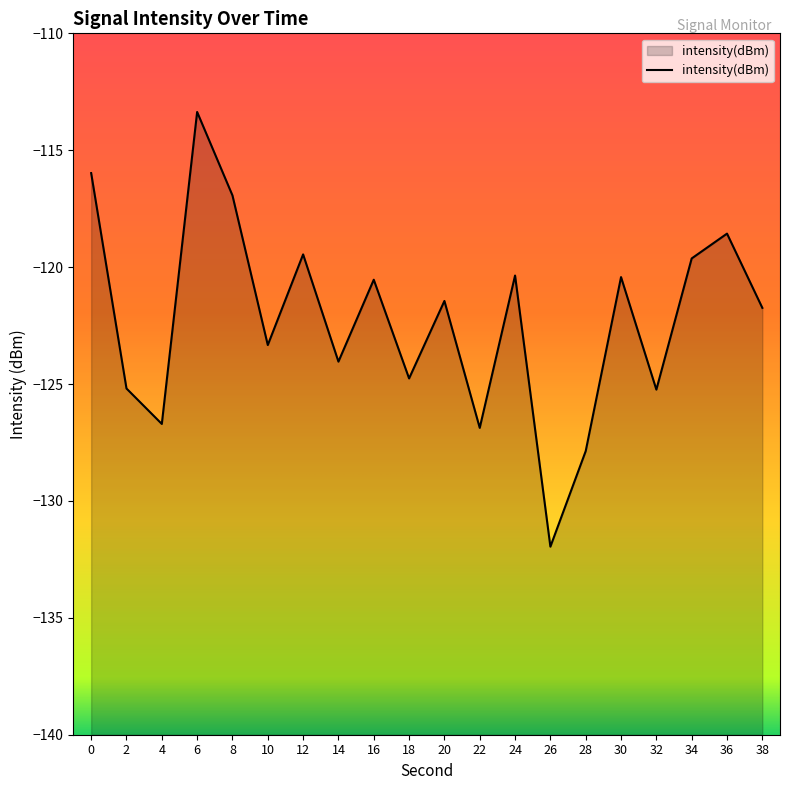

How many lines are shown in the chart?

1